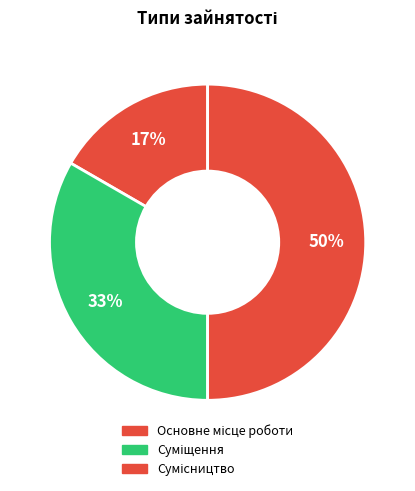

How many segments does this pie chart have?

3